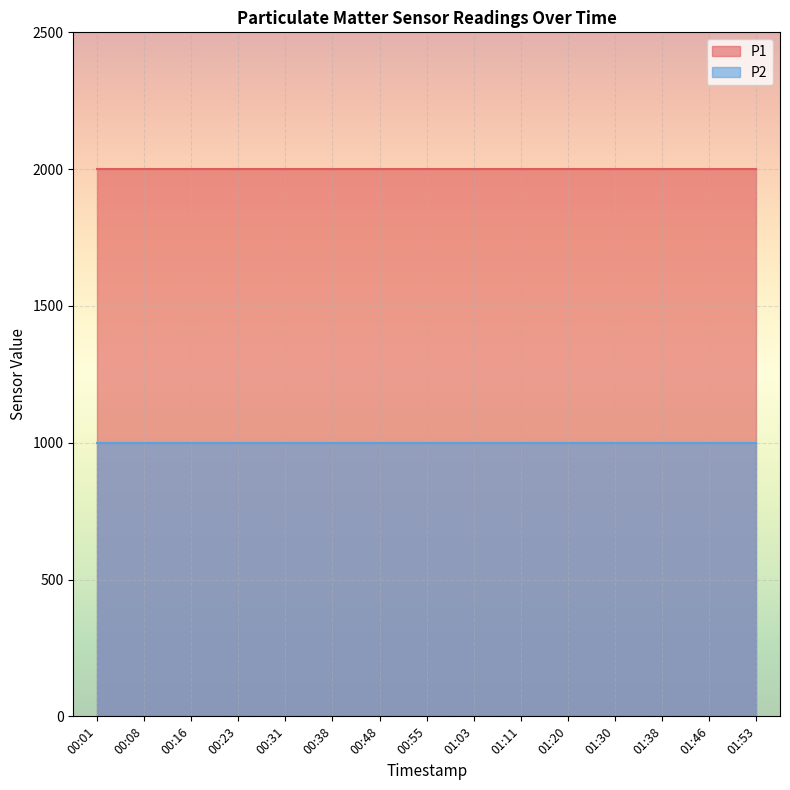

Rank the series by their maximum value, from lowest to highest.

P2, P1